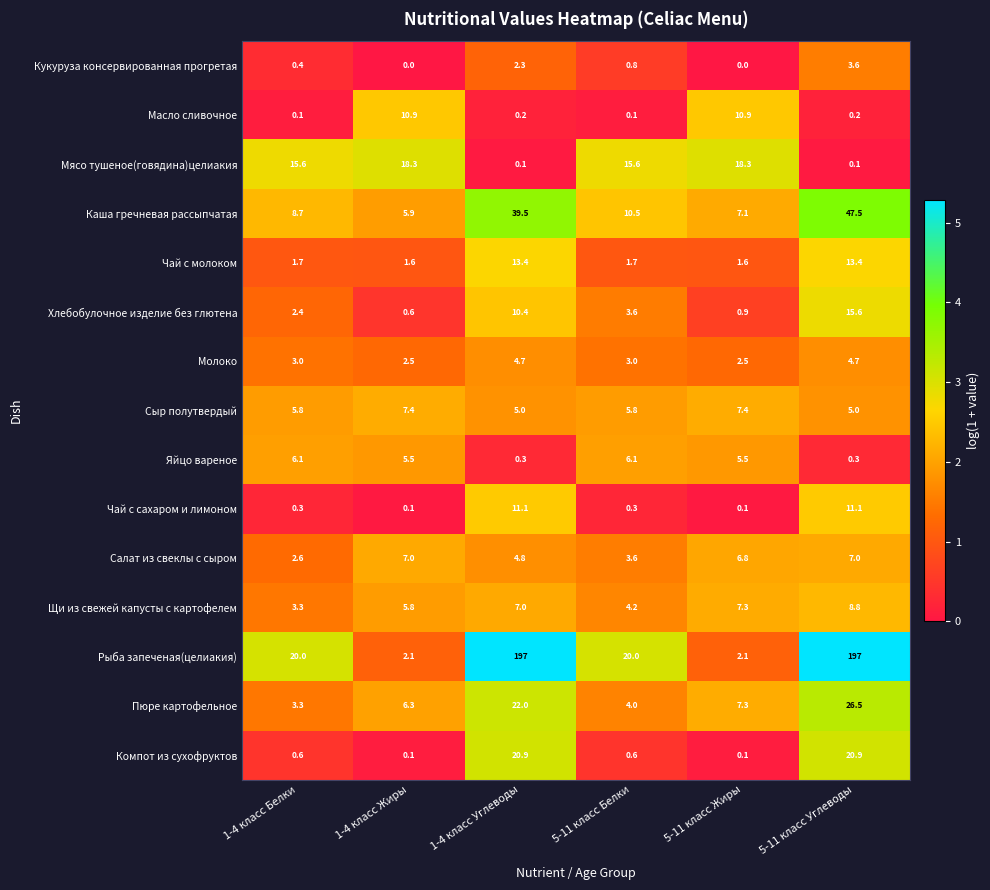

True or false: Сыр полутвердый has a value of 7.4 at 5-11 класс Жиры.

True